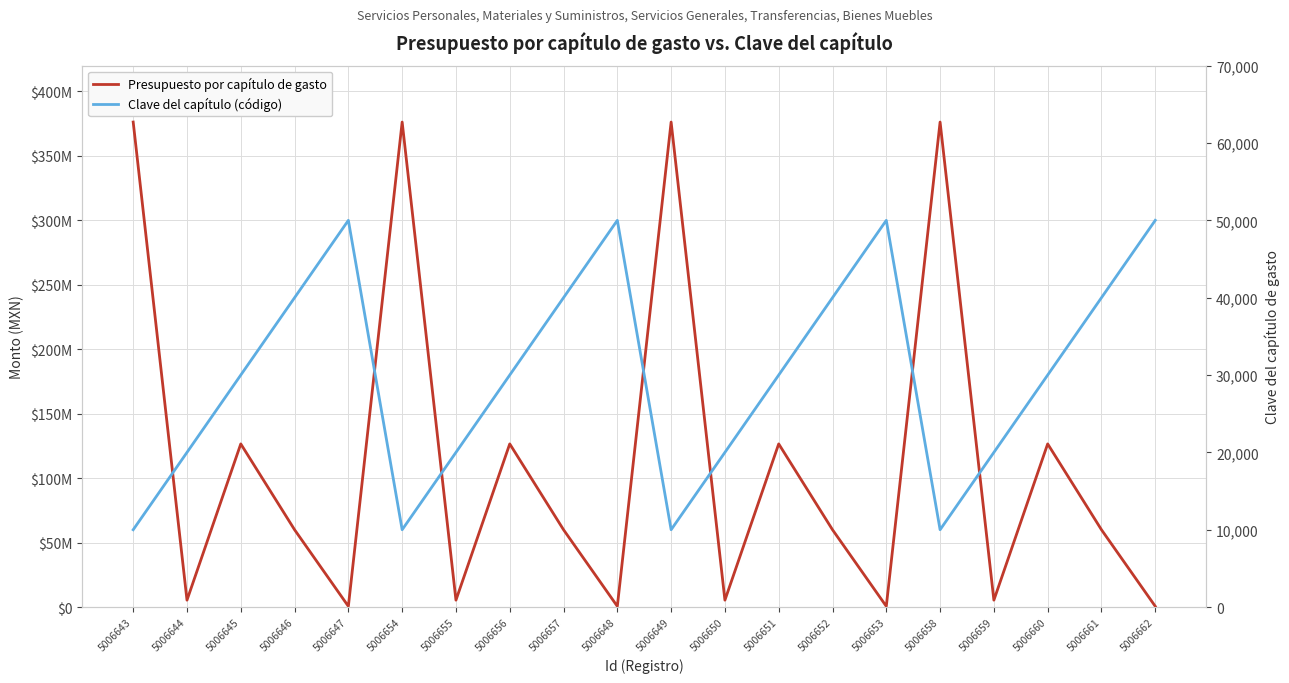

How many lines are shown in the chart?

2